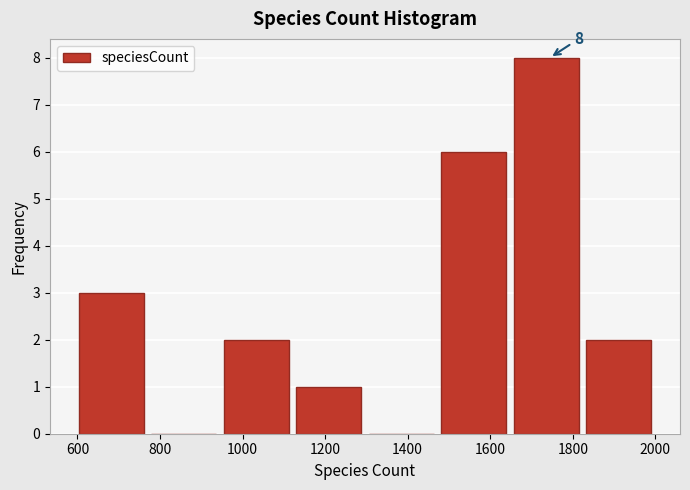

Over which range of the x-axis is the bar tallest?

1660 to 1840